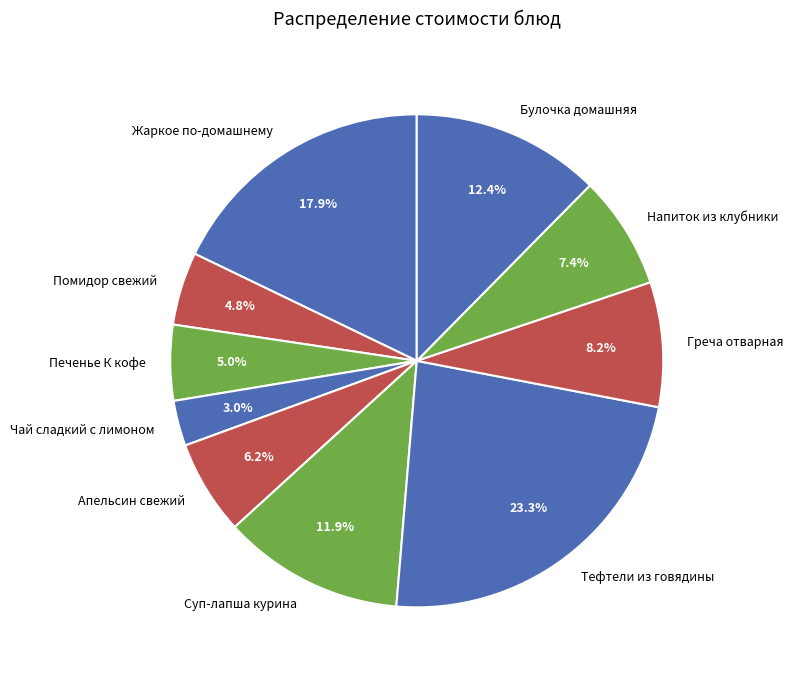

Which slice is the largest?

Тефтели из говядины